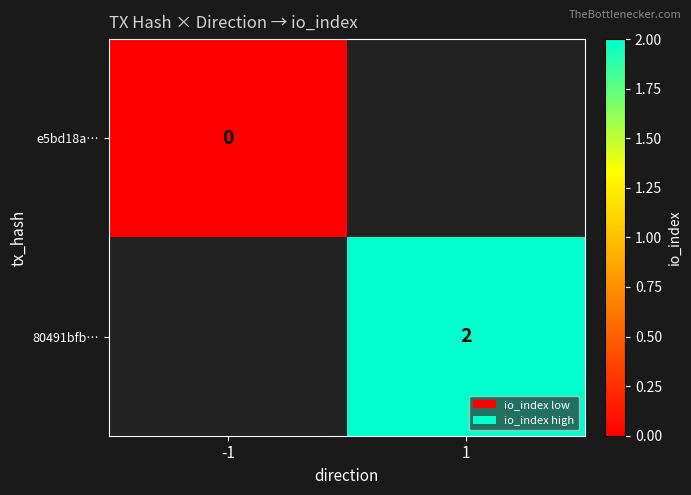

Is the value of 80491bfb… at 1 greater than the value of e5bd18a… at -1?

Yes